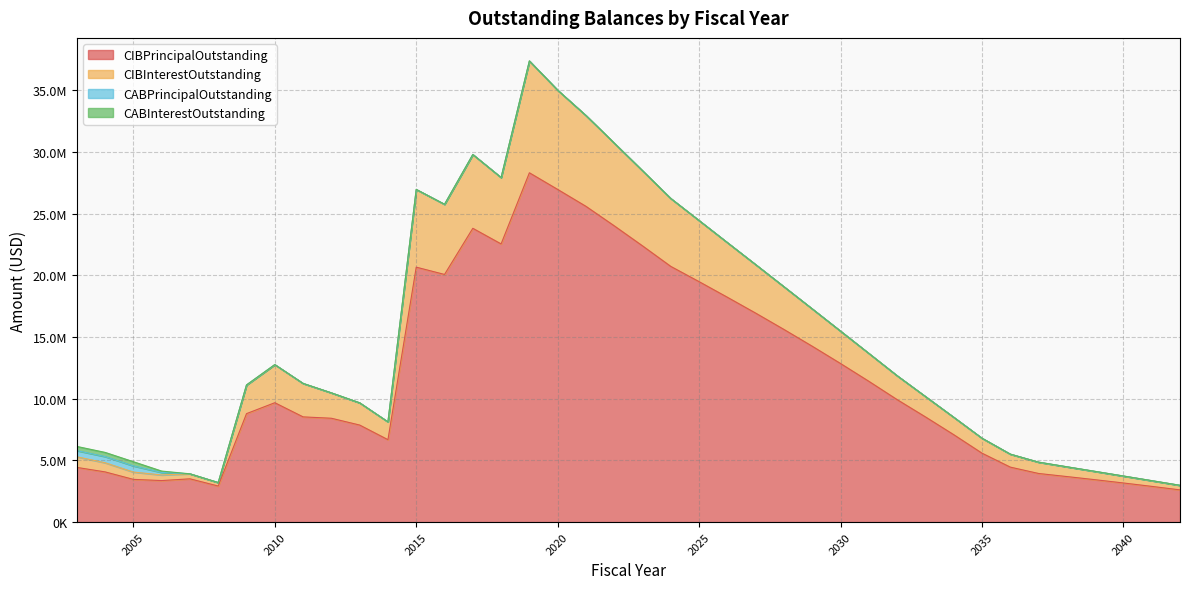

What is the minimum value for CIBPrincipalOutstanding?

2615000.0